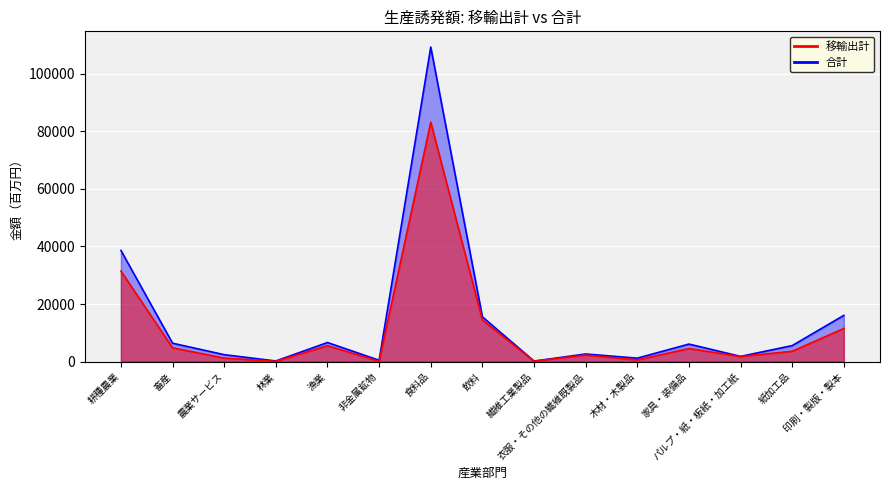

True or false: 合計 has a value of 196.2 at 非金属鉱物.

False